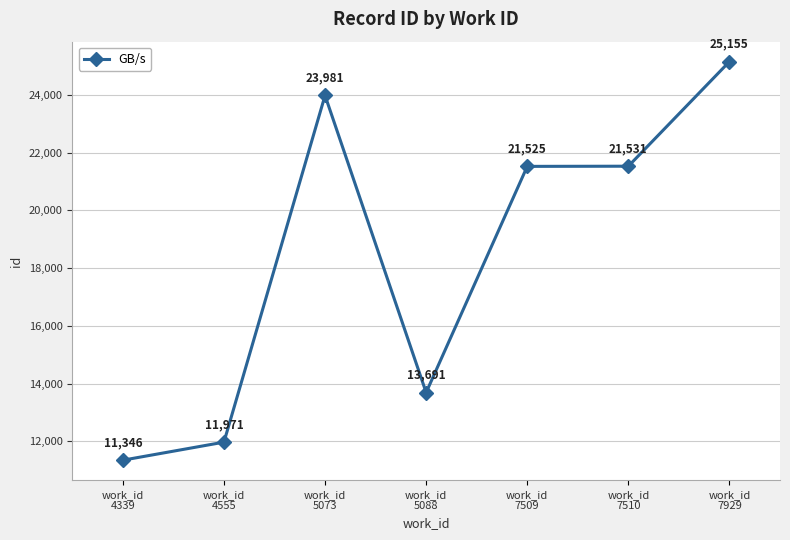

What is the sum of all values?

129200